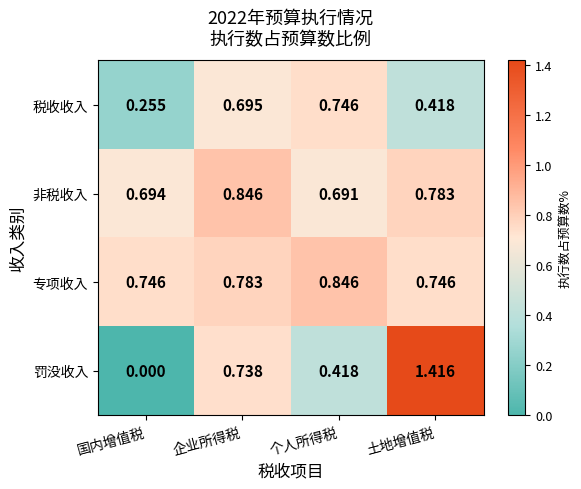

At which label is 罚没收入 closest to 0?

国内增值税